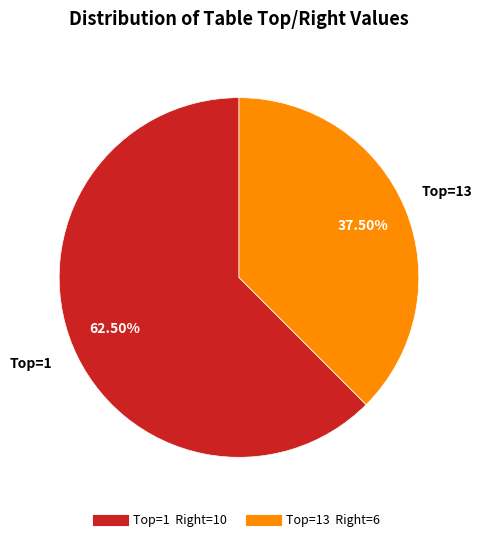

Does any single category account for the majority?

Yes